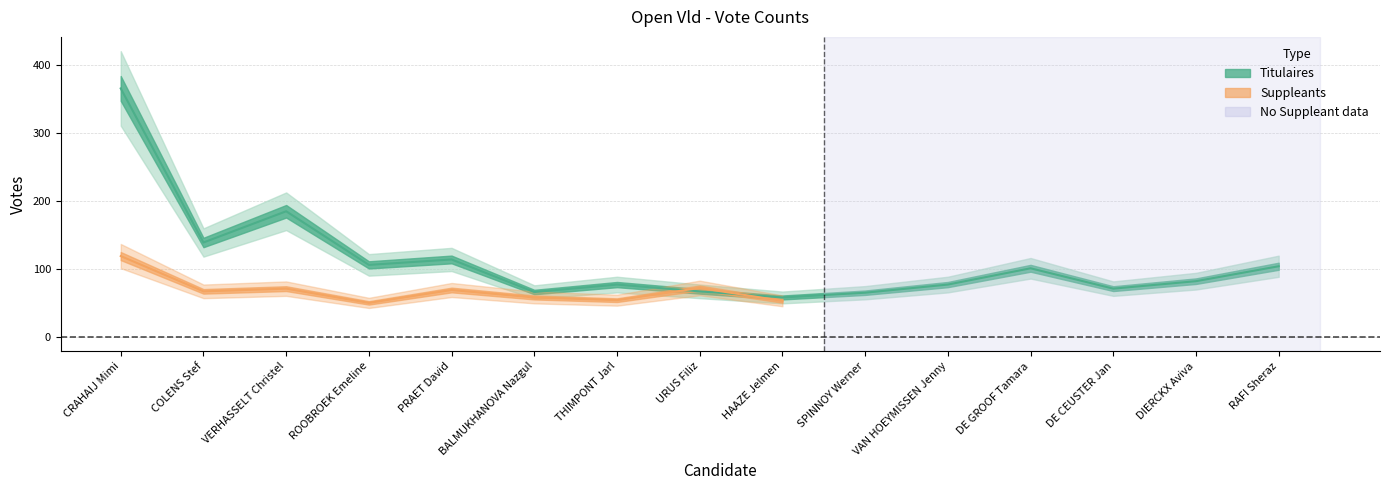

The value at VERHASSELT Christel is 113. True or false?

False